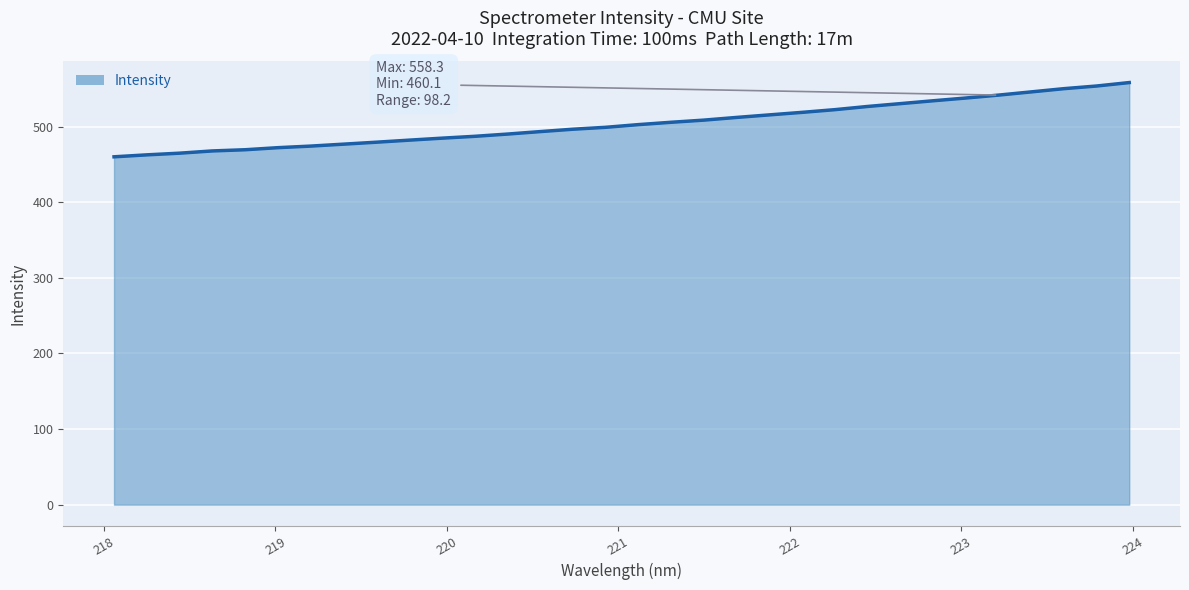

How many lines are shown in the chart?

1